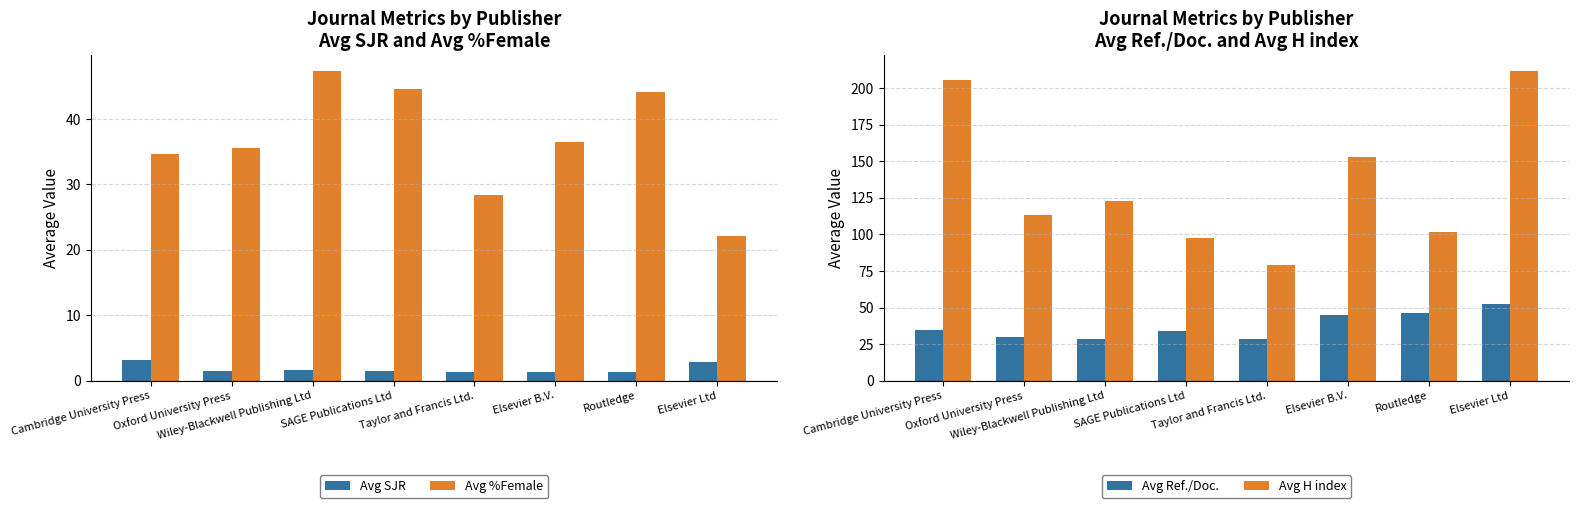

Which series changed the most between SAGE Publications Ltd and Elsevier B.V.?

Avg H index